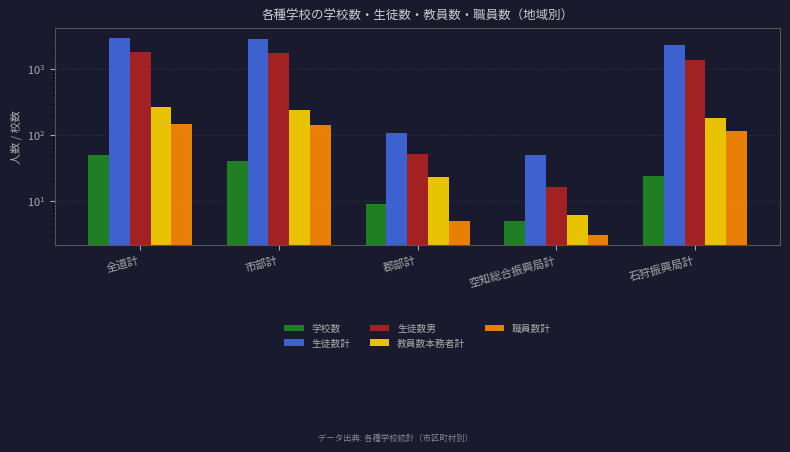

What is the spread (max minus min) of values at 空知総合振興局計?

47